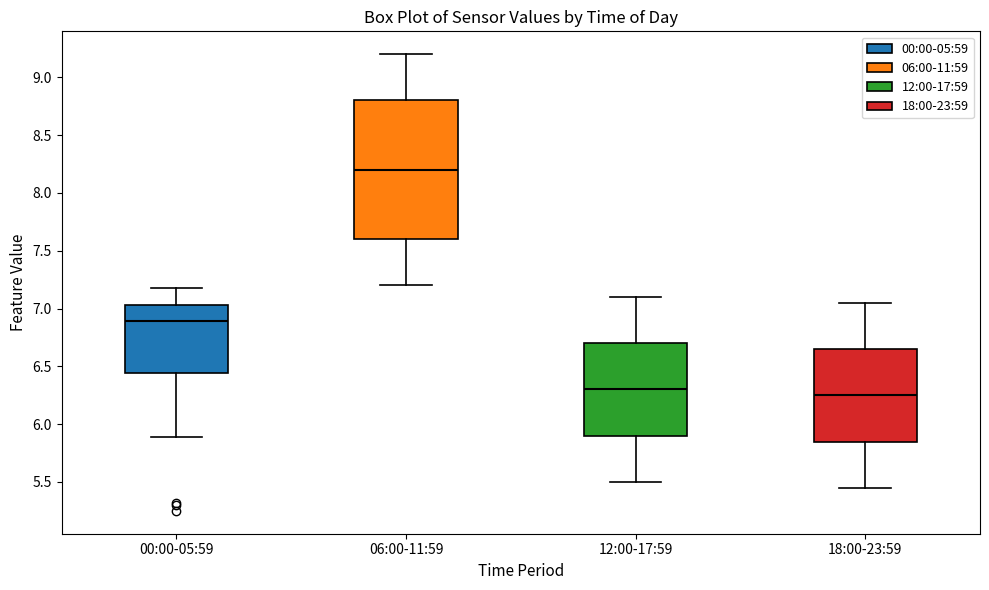

Where is the lower edge of the box for 18:00-23:59 on the y-axis? The values are not printed on the chart, so give them approximately, as read against the axis.

5.85